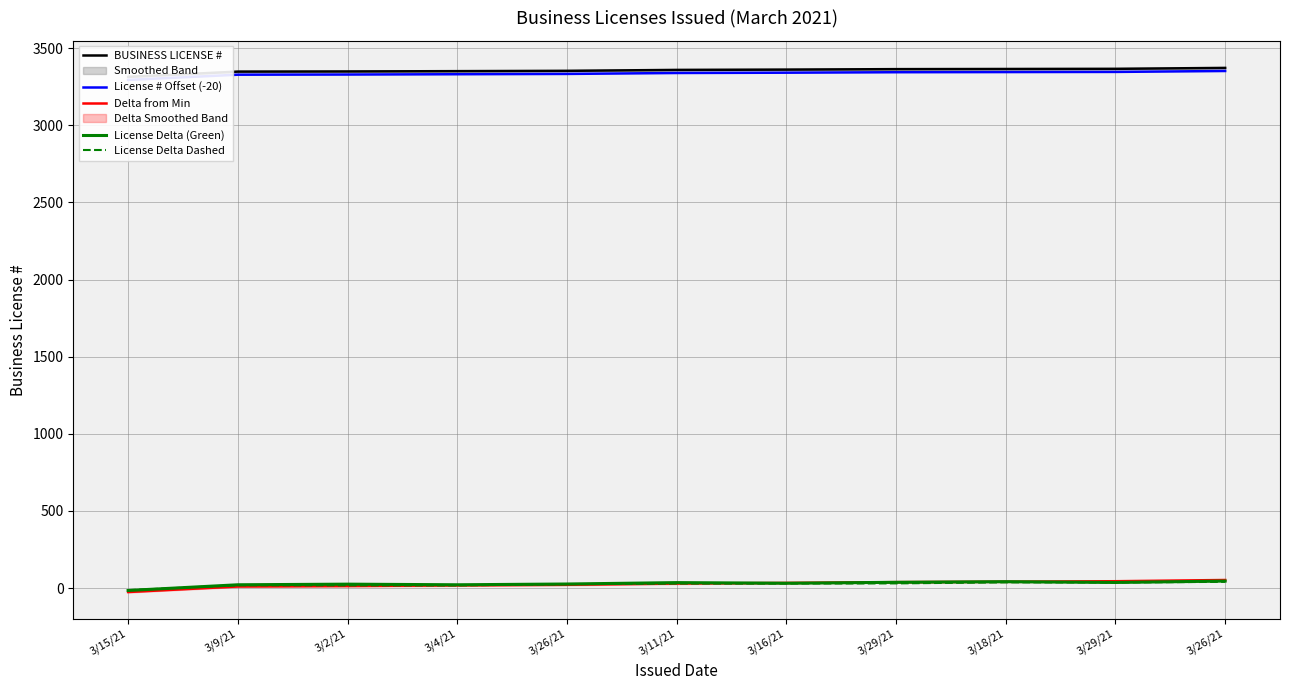

Reading right to left, extract all data points from this chart.

BUSINESS LICENSE #: 3/26/21=3372	3/29/21=3366	3/18/21=3365	3/29/21=3364	3/16/21=3361	3/11/21=3359	3/26/21=3353	3/4/21=3351	3/2/21=3349	3/9/21=3348	3/15/21=3314
License # Offset (-20): 3/26/21=3352	3/29/21=3346	3/18/21=3345	3/29/21=3344	3/16/21=3341	3/11/21=3339	3/26/21=3333	3/4/21=3331	3/2/21=3329	3/9/21=3328	3/15/21=3294
Delta from Min: 3/26/21=52	3/29/21=44	3/18/21=41	3/29/21=38	3/16/21=33	3/11/21=29	3/26/21=21	3/4/21=17	3/2/21=13	3/9/21=10	3/15/21=-26
License Delta (Green): 3/26/21=45	3/29/21=36	3/18/21=41	3/29/21=37	3/16/21=31	3/11/21=35	3/26/21=26	3/4/21=21	3/2/21=25	3/9/21=21	3/15/21=-16
License Delta Dashed: 3/26/21=40	3/29/21=36	3/18/21=37	3/29/21=30	3/16/21=29	3/11/21=29	3/26/21=25	3/4/21=17	3/2/21=17	3/9/21=18	3/15/21=-14